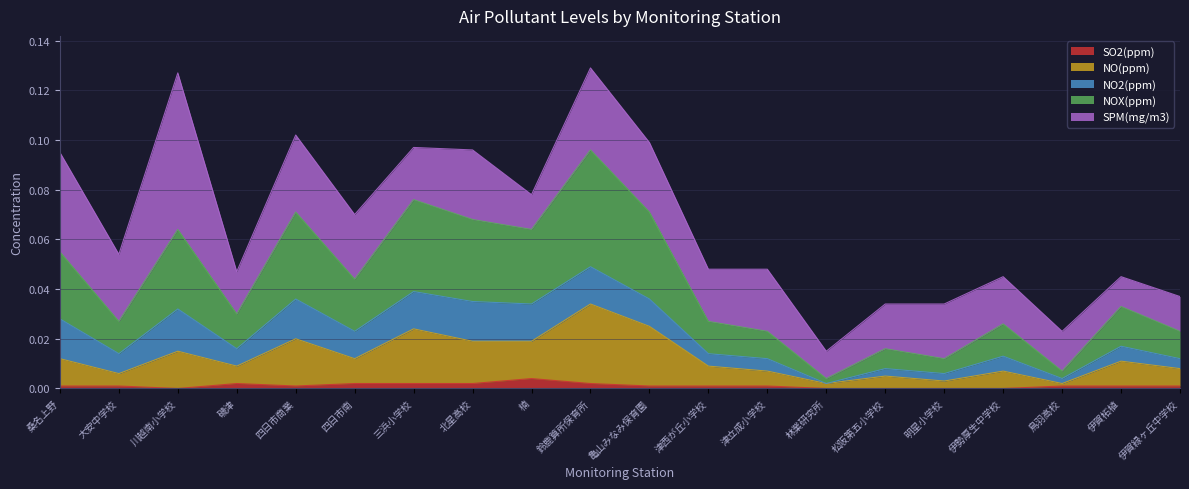

Where is the first local maximum for NO(ppm)?

川越南小学校